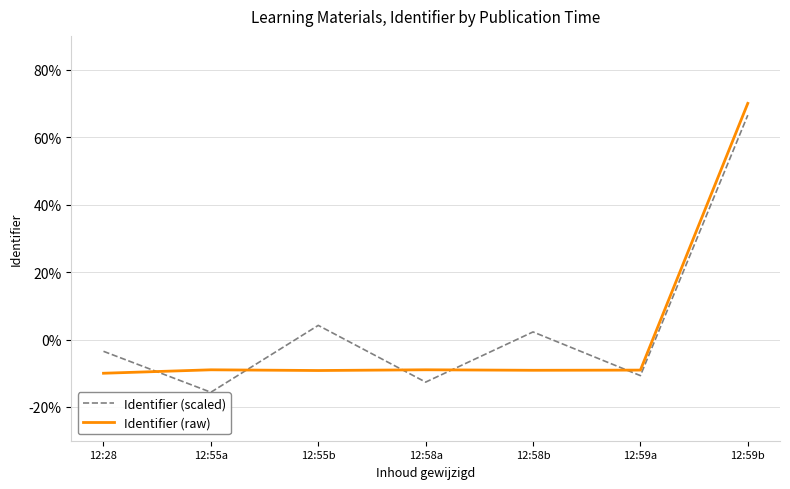

What is the value of the Identifier (raw) point at the 1st from the left?

-10.0